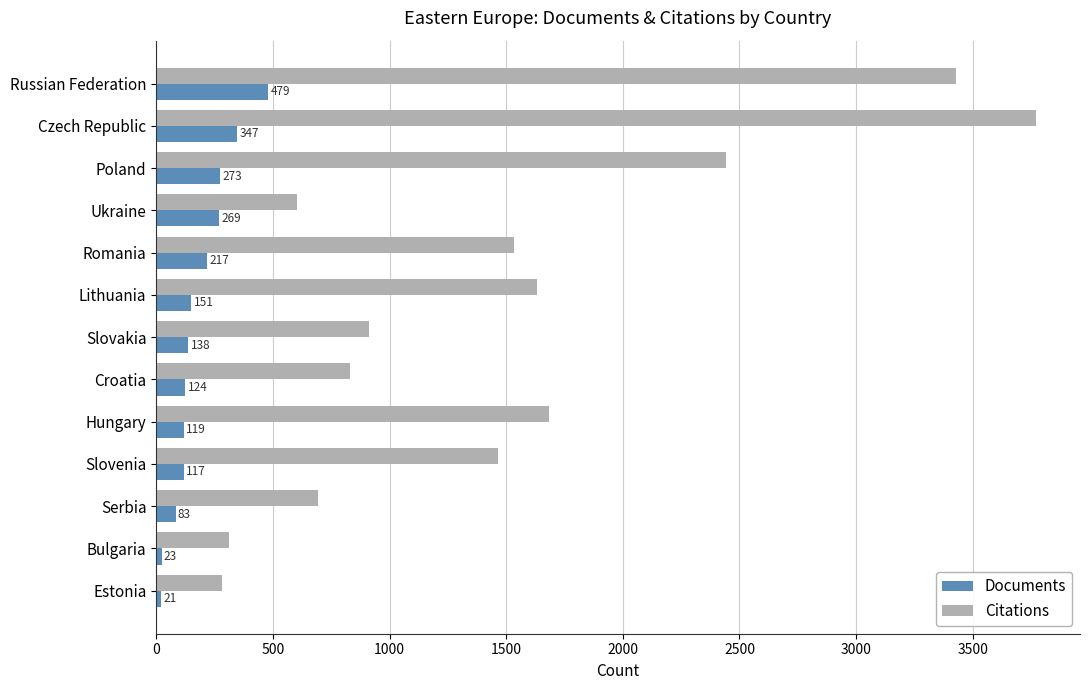

What are all the series names shown in the legend?

Documents, Citations